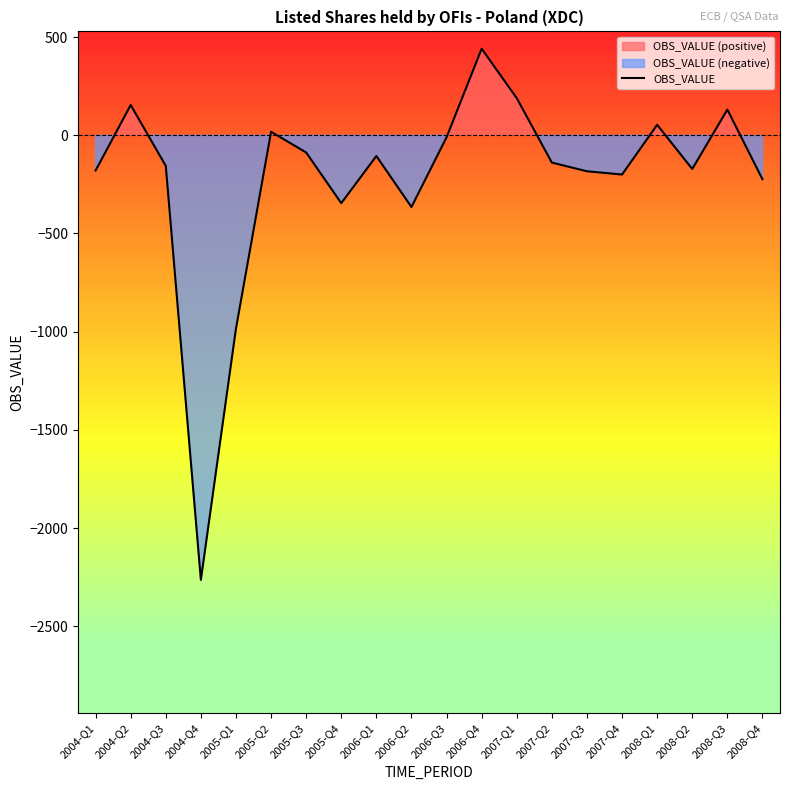

How many negative values are there?

14